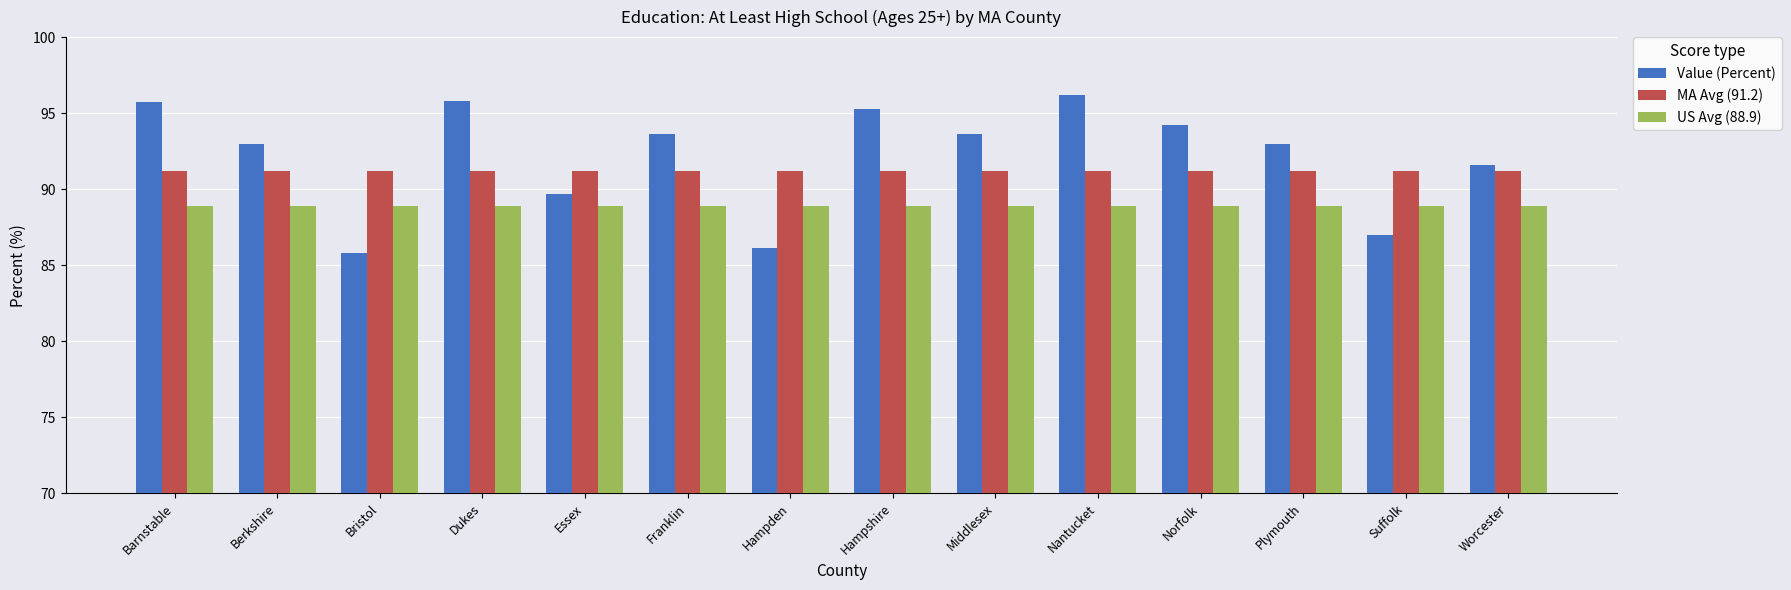

What is the smallest value displayed?

85.8